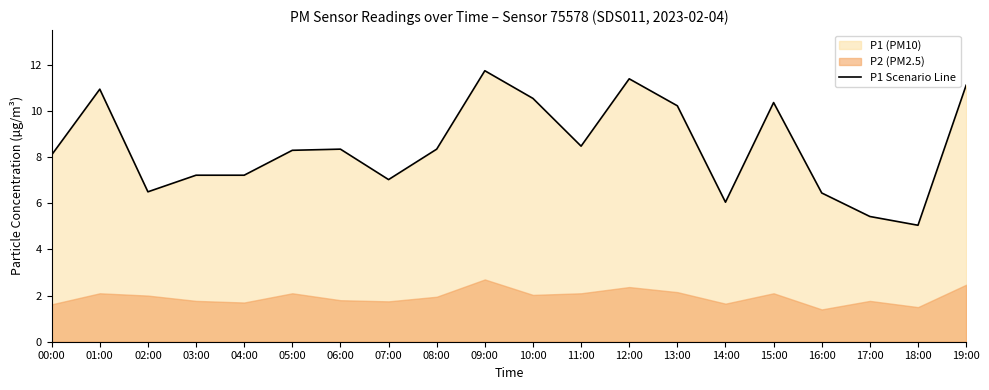

At which label does the data first exceed 8?

00:00